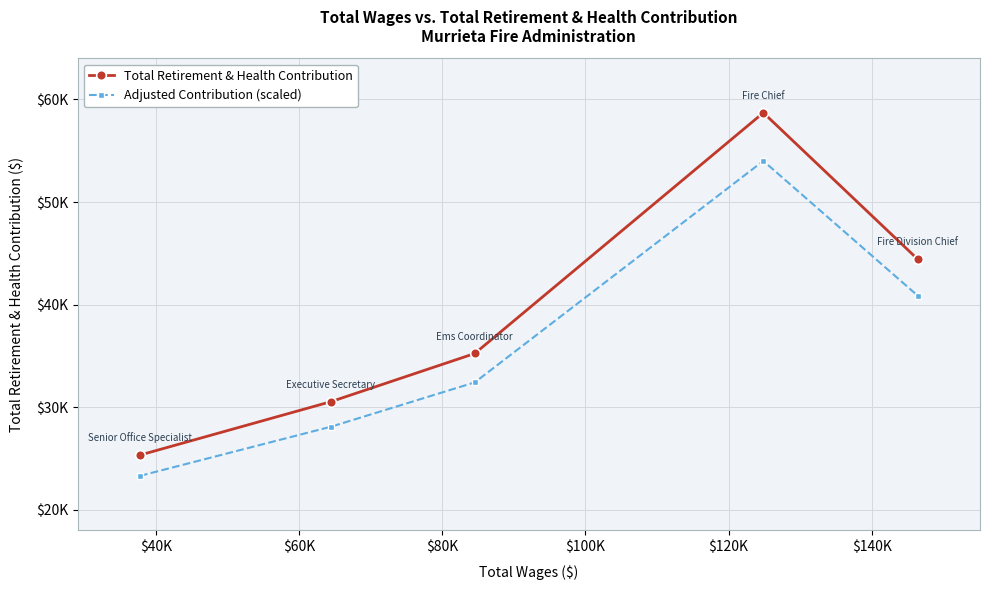

What are all the series names shown in the legend?

Total Retirement & Health Contribution, Adjusted Contribution (scaled)